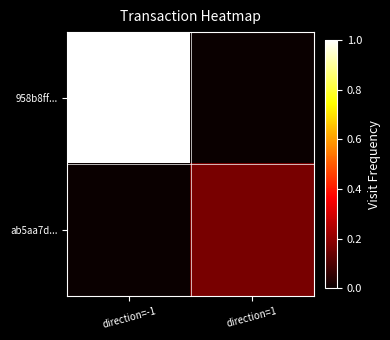

How many distinct data groups are displayed?

2